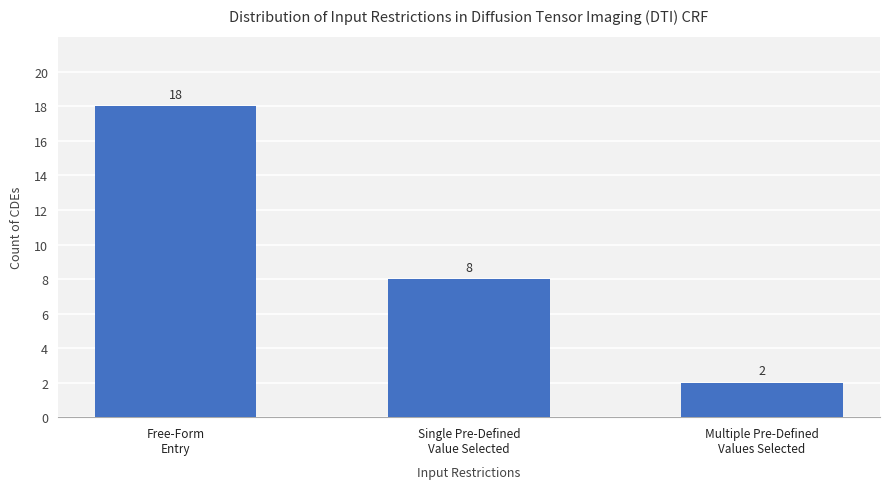

List the labels in order of value, smallest first.

Multiple Pre-Defined
Values Selected, Single Pre-Defined
Value Selected, Free-Form
Entry